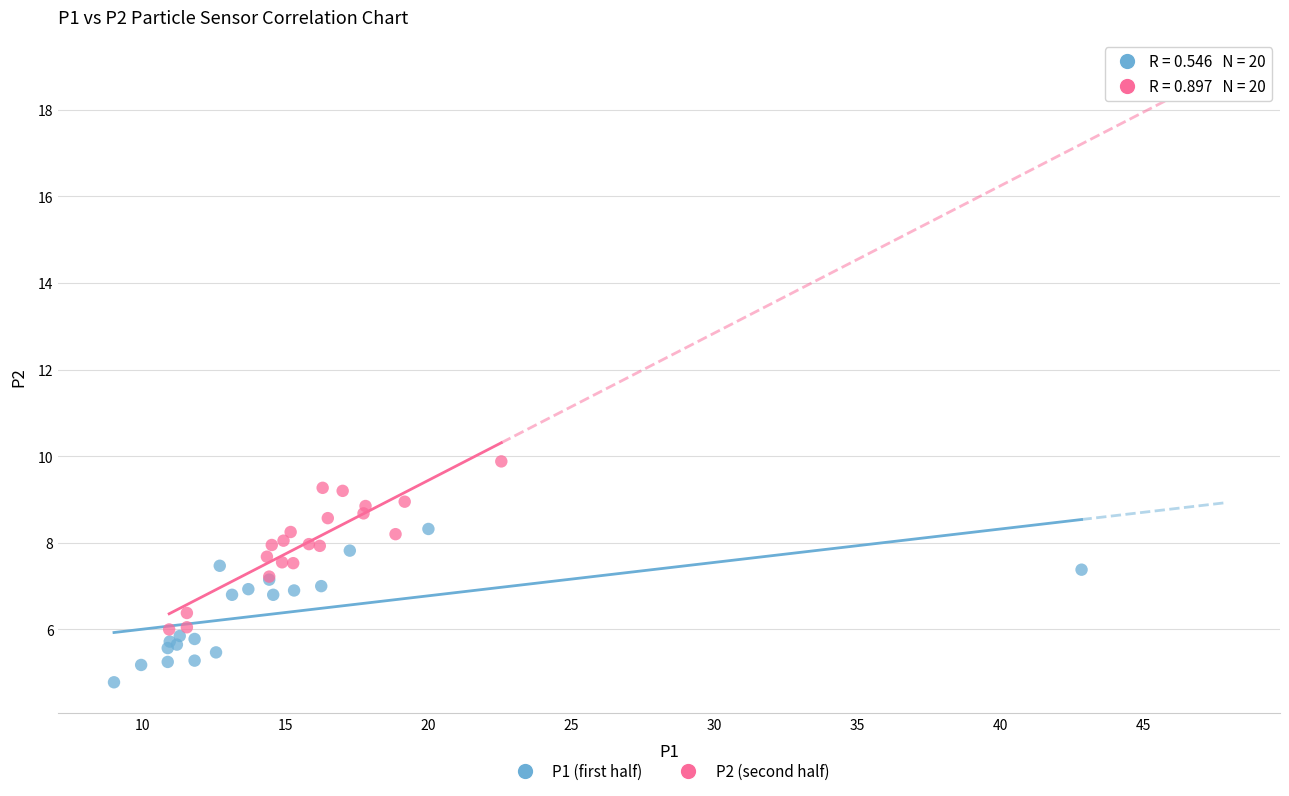

Which series contains the lowest Y value?

P1 (first half)